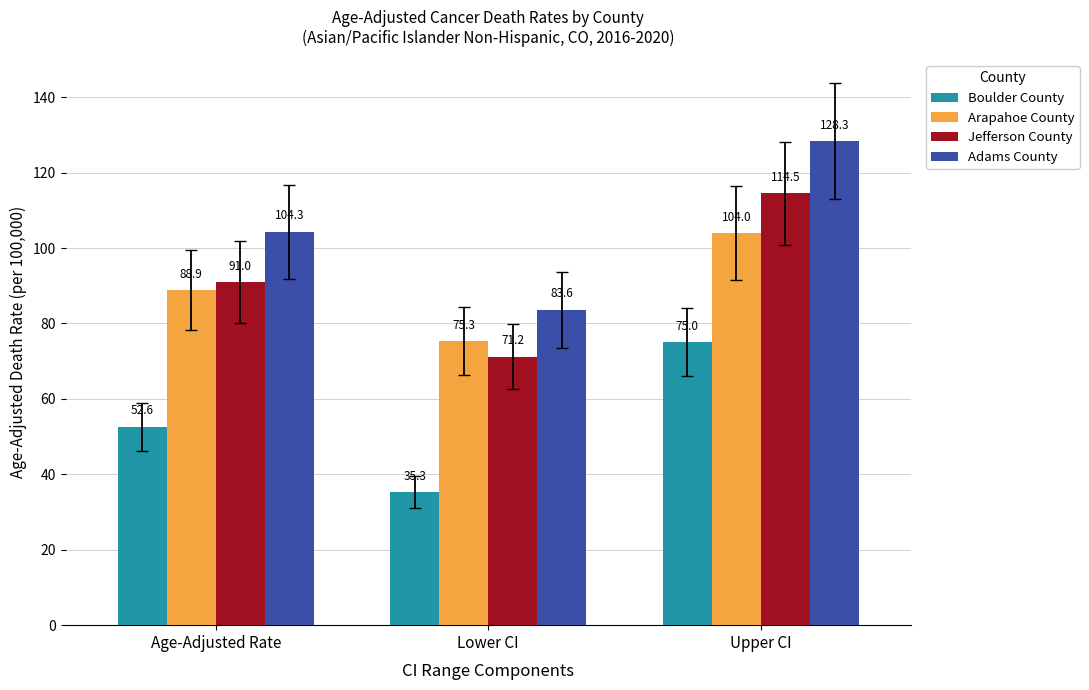

At which category is the sum across all series the highest?

Upper CI